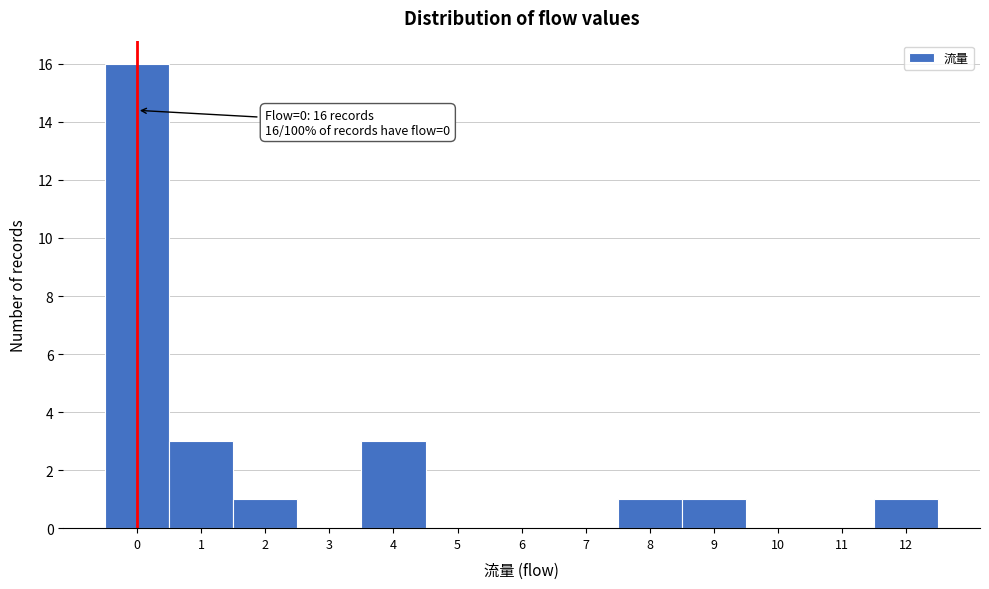

Over which range of the x-axis is the bar tallest?

-0.5 to 0.5